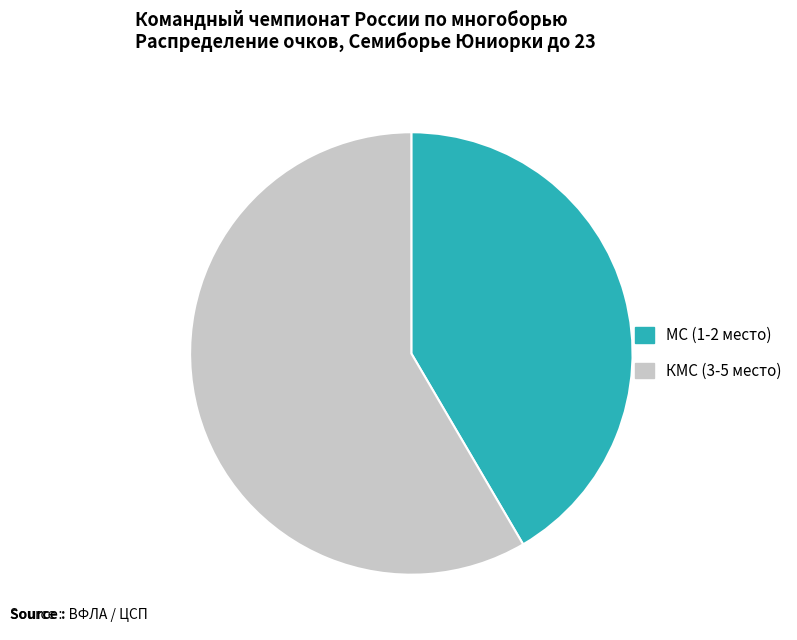

Is there a majority slice in this chart?

Yes